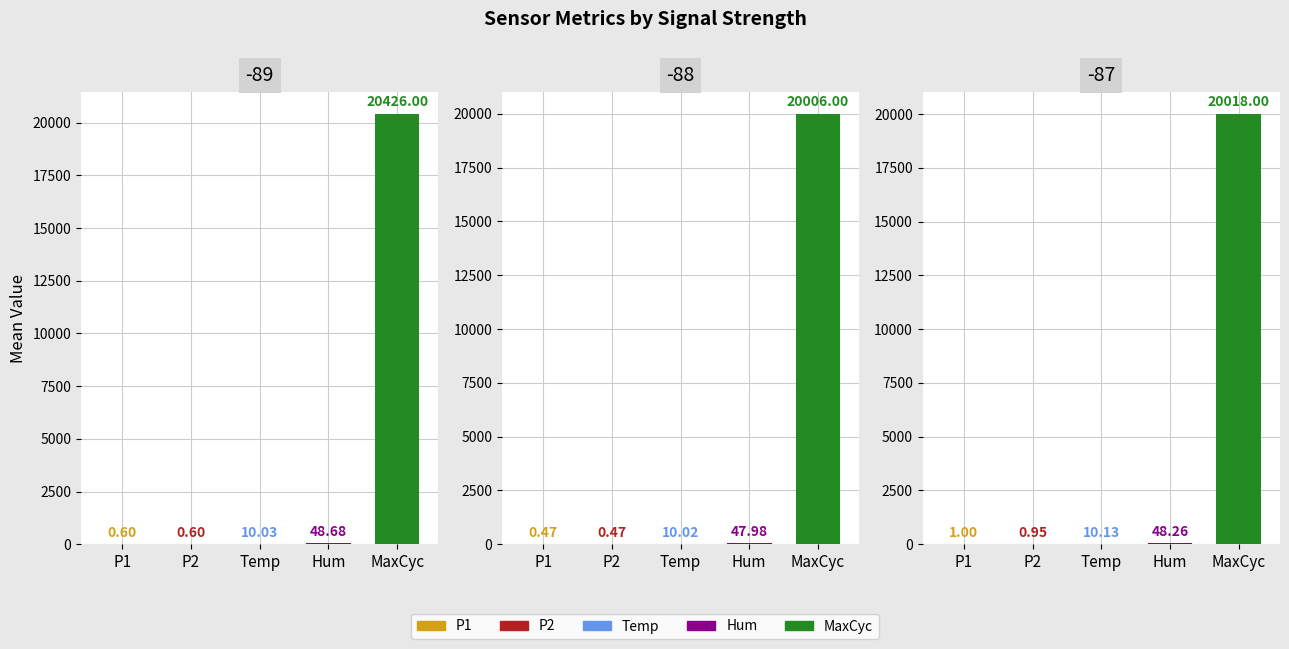

How many data points does each series have?

5